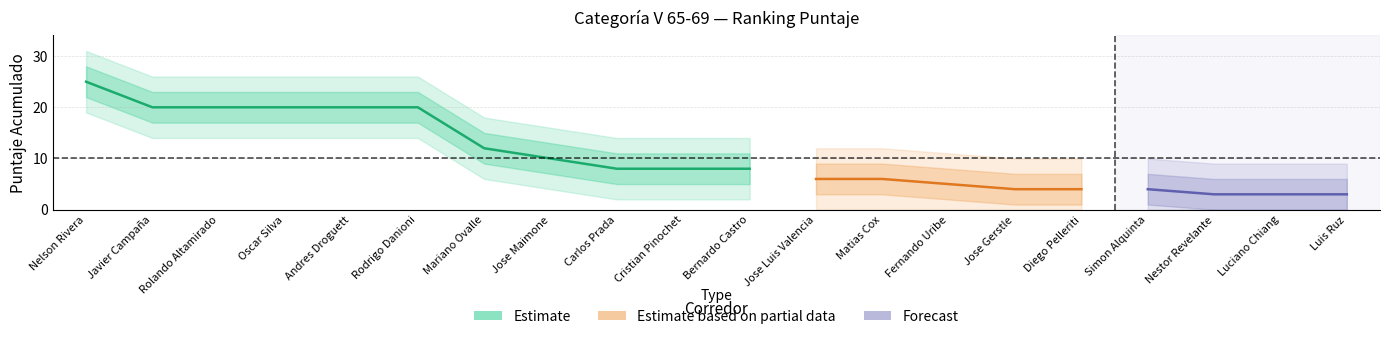

Reading left to right, extract all data points from this chart.

Carreras: 4	0	0	0	2	1	1	1	1	1	1	1	1	2	1	1	1	1	1	1
Puntaje: 25	20	20	20	20	20	12	10	8	8	8	6	6	5	4	4	4	3	3	3
Puntaje_upper: 28	23	23	23	23	23	15	13	11	11	11	9	9	8	7	7	7	6	6	6
Puntaje_lower: 22	17	17	17	17	17	9	7	5	5	5	3	3	2	1	1	1	0	0	0
Puntaje_upper2: 31	26	26	26	26	26	18	16	14	14	14	12	12	11	10	10	10	9	9	9
Puntaje_lower2: 19	14	14	14	14	14	6	4	2	2	2	0	0	0	0	0	0	0	0	0